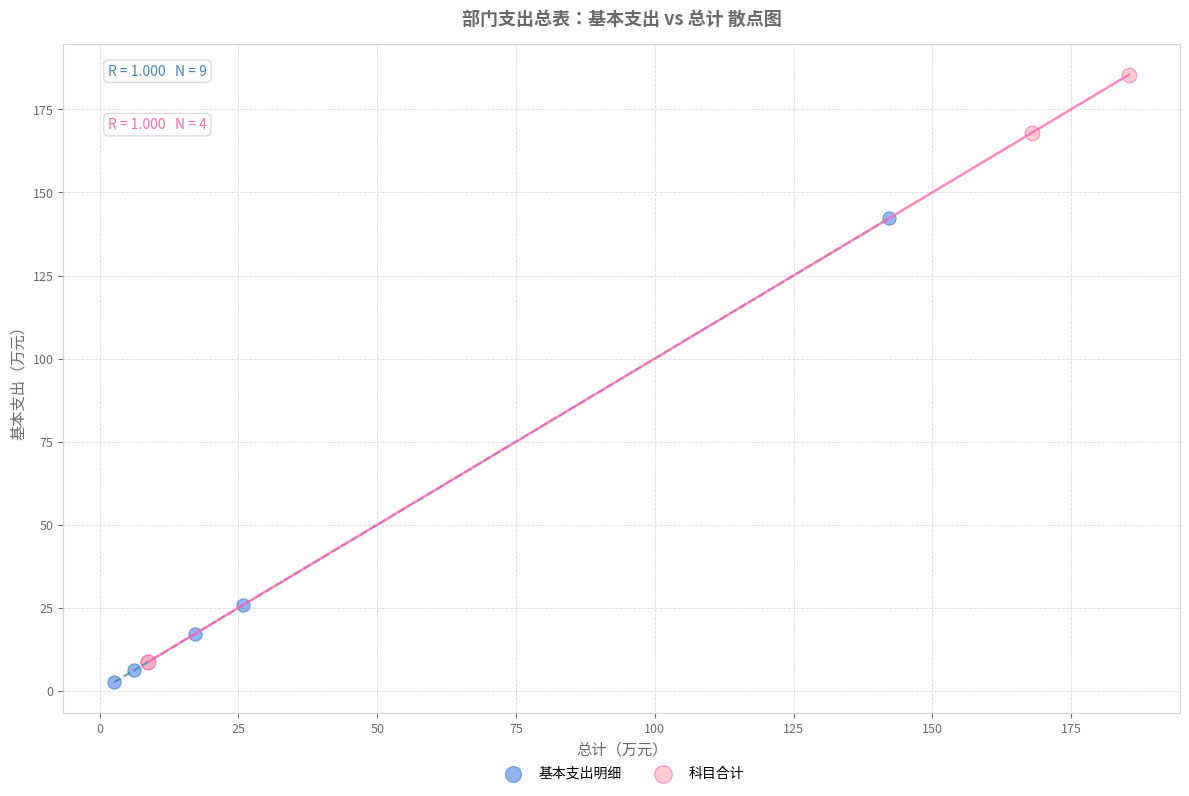

Which series contains the highest Y value?

科目合计